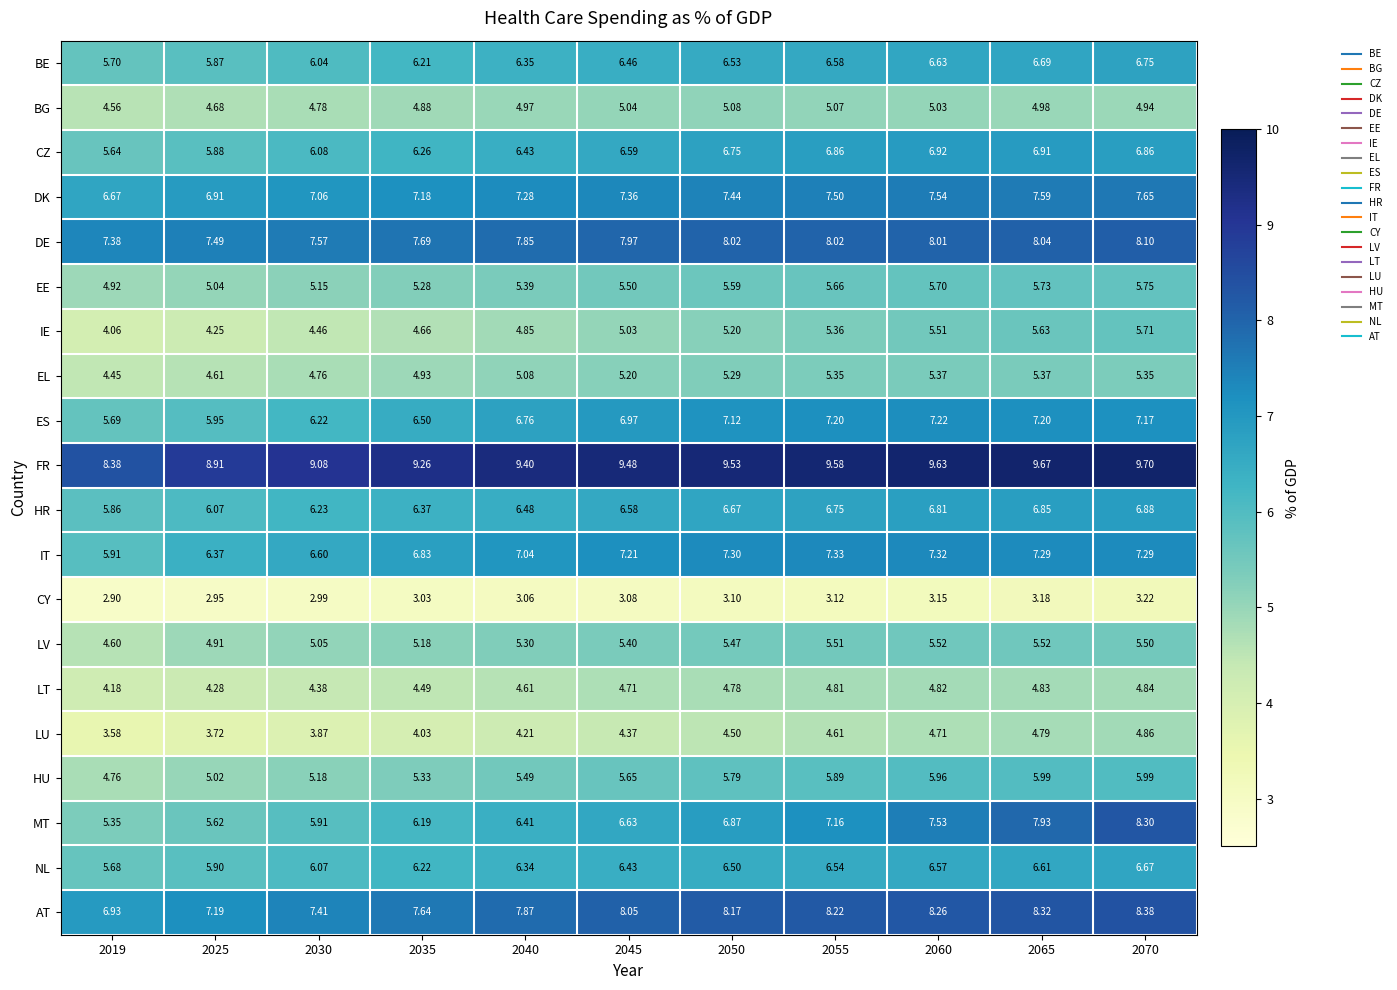

How many data points in ES are above 6?

9